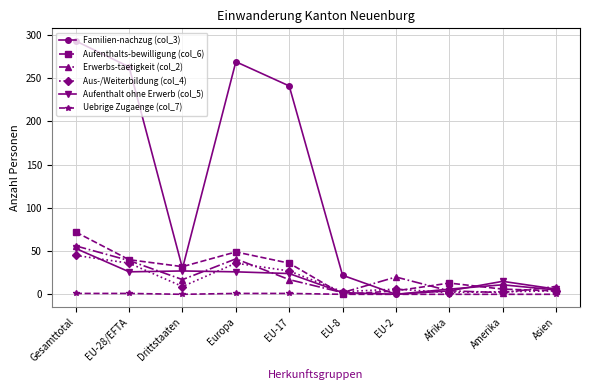

How many values in Familien-nachzug (col_3) are above zero?

9